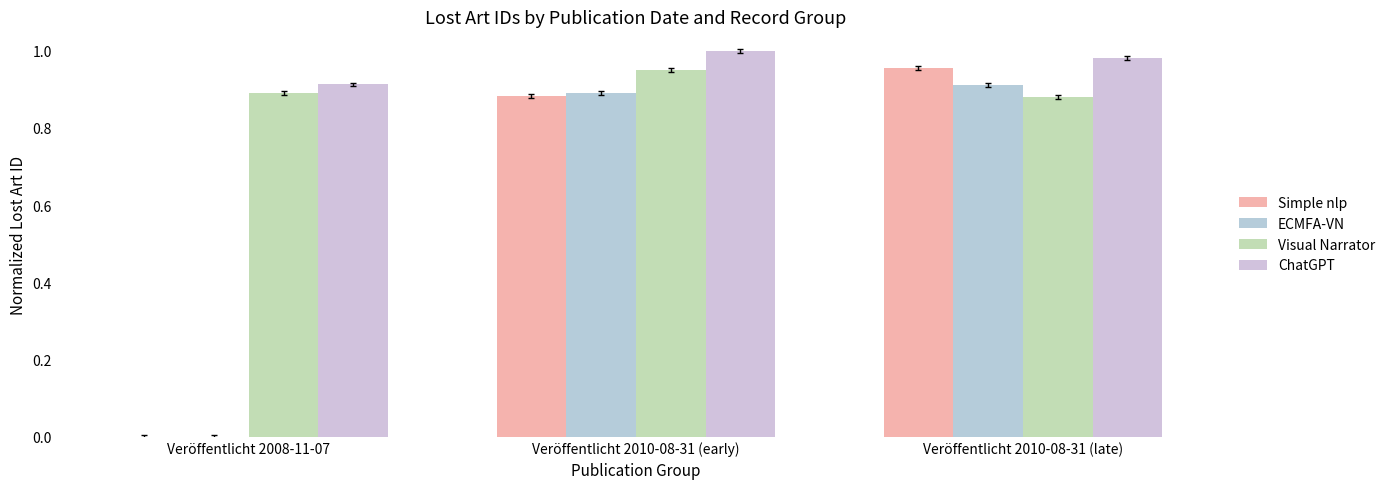

What position from the left is Veröffentlicht 2010-08-31 (late)?

3